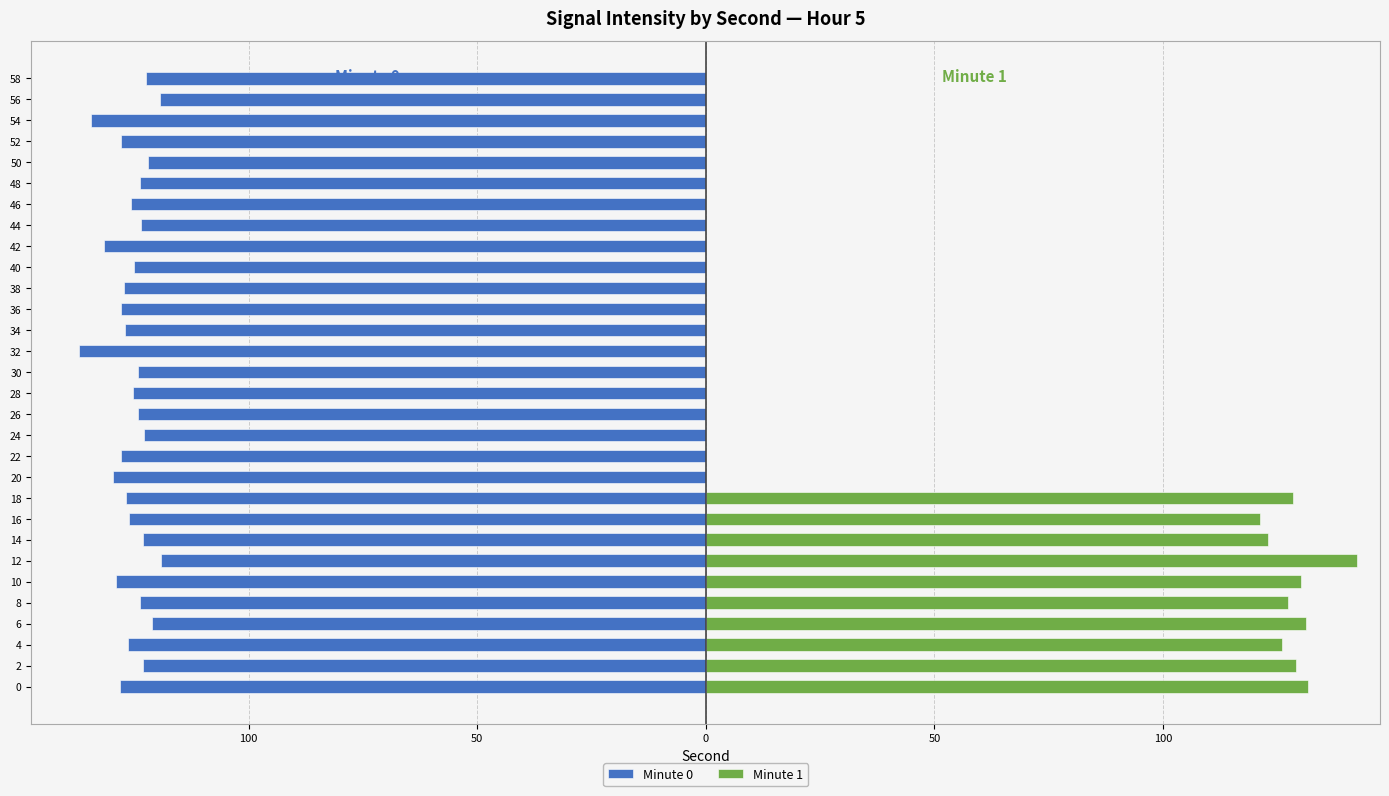

What is the lowest value of the Minute 0 series?

-137.0